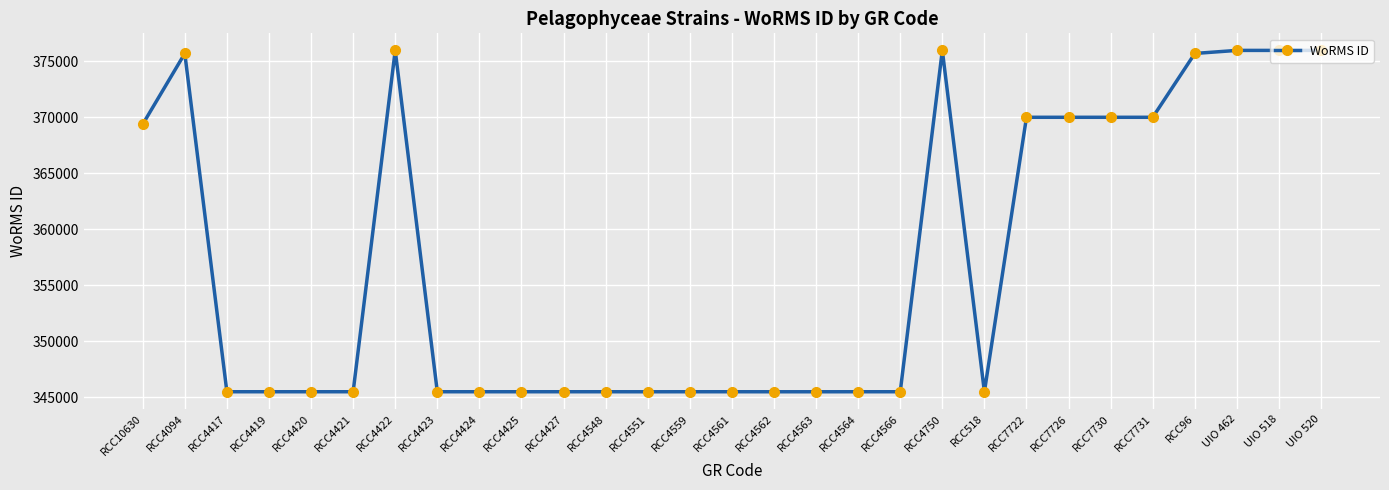

Approximately how many times larger is the value at RCC4551 compared to RCC4750?

0.9